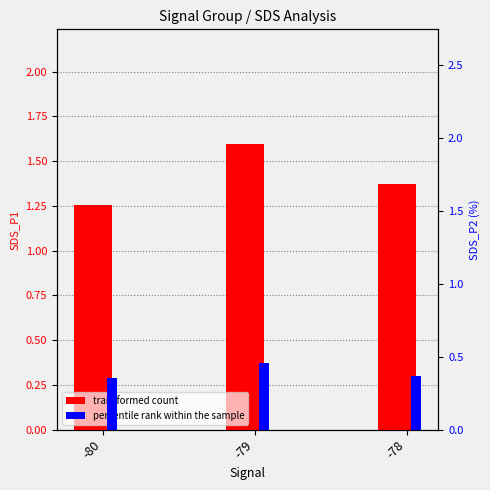

Rank the series at -79 from highest to lowest value.

transformed count, percentile rank within the sample